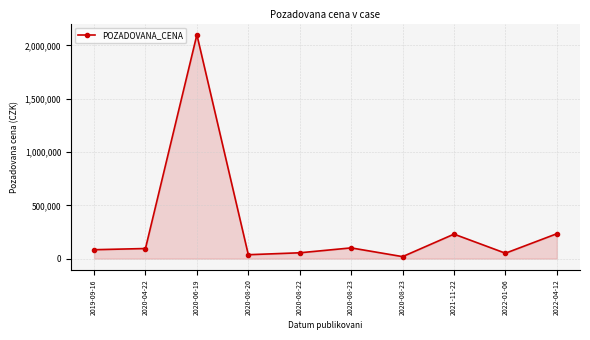

The chart shows a value of 57040 at 2020-04-22. True or false?

False